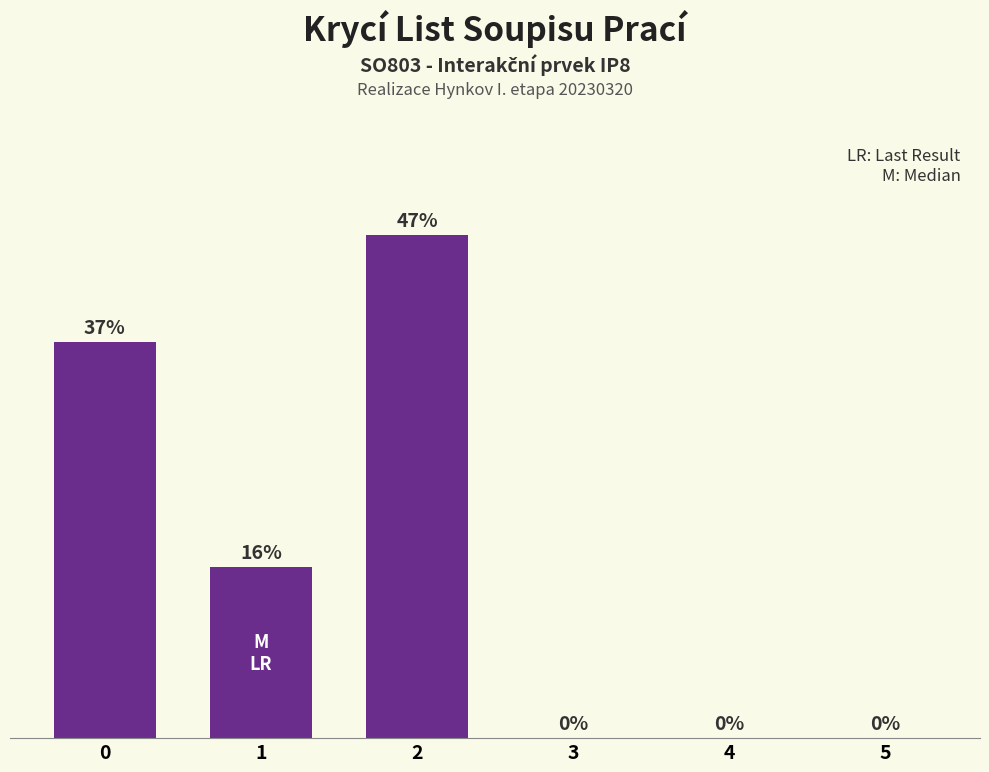

Reading left to right, transcribe all the data shown in this chart.

0=37	1=16	2=47	3=0	4=0	5=0